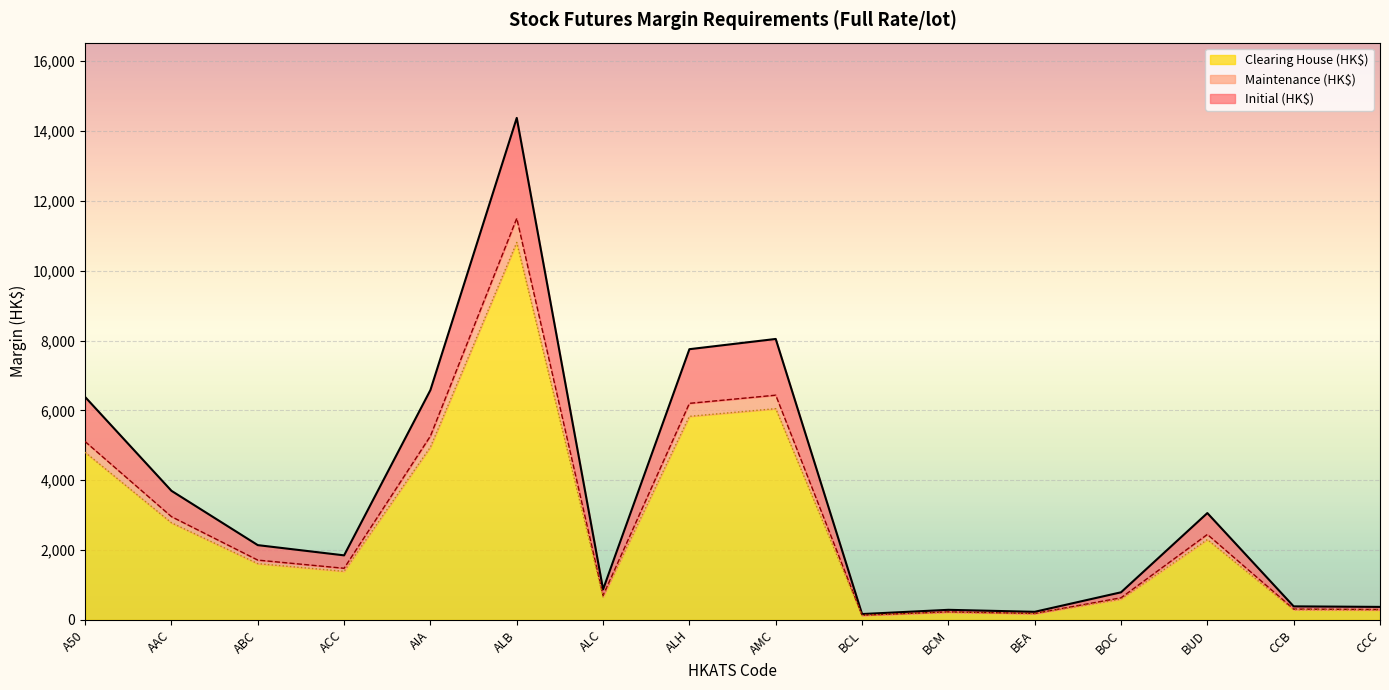

Is it true that Clearing House (HK$) equals 594 at BOC?

True